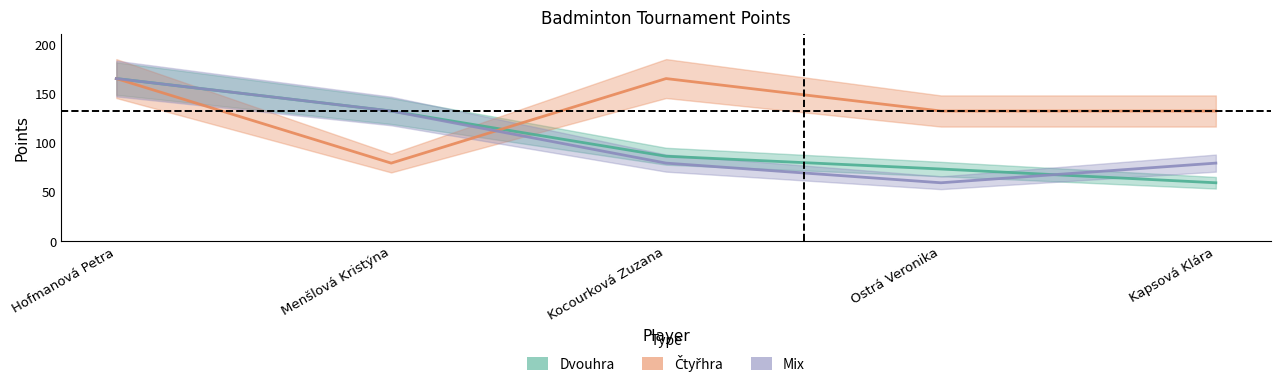

Between Menšlová Kristýna and Kocourková Zuzana, which is larger?

Menšlová Kristýna